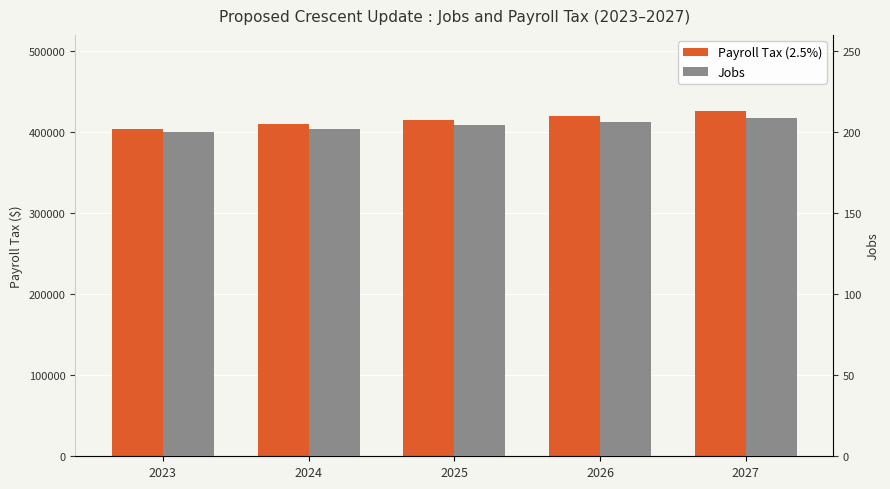

At 2027, list the series in order from largest to smallest.

Payroll Tax (2.5%), Jobs